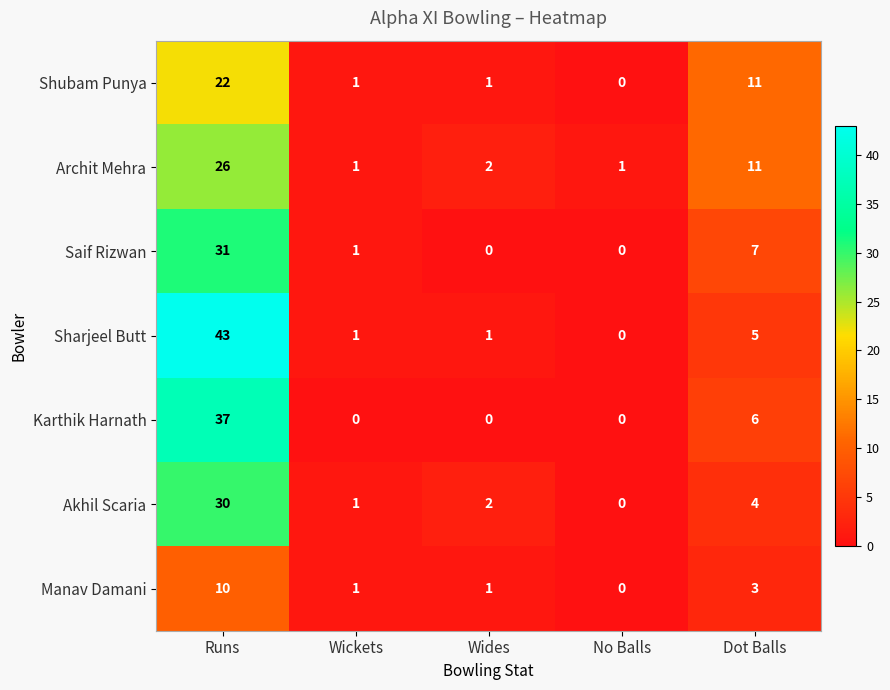

Is it true that Manav Damani equals 1 at Wickets?

True